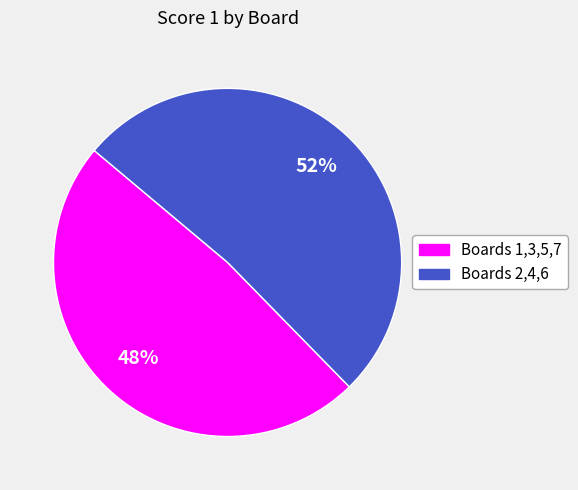

How many segments does this pie chart have?

2